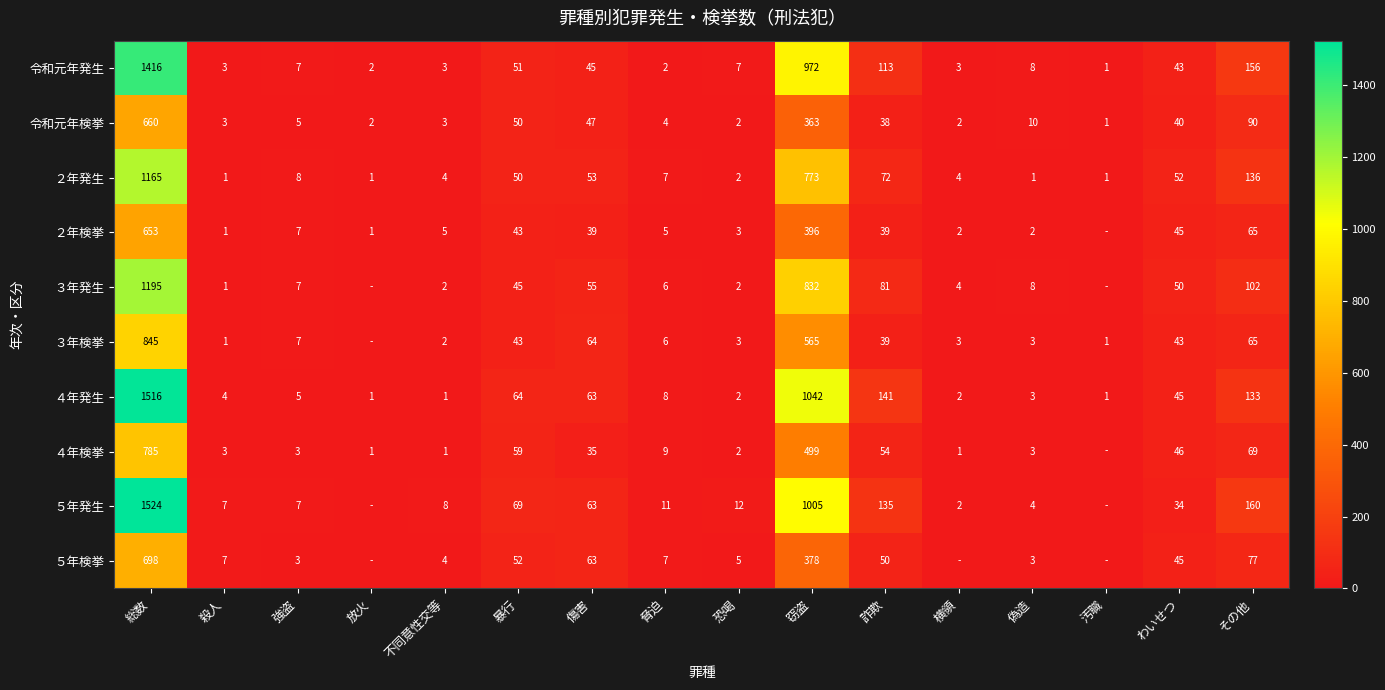

At how many categories does at least one series exceed 993?

2